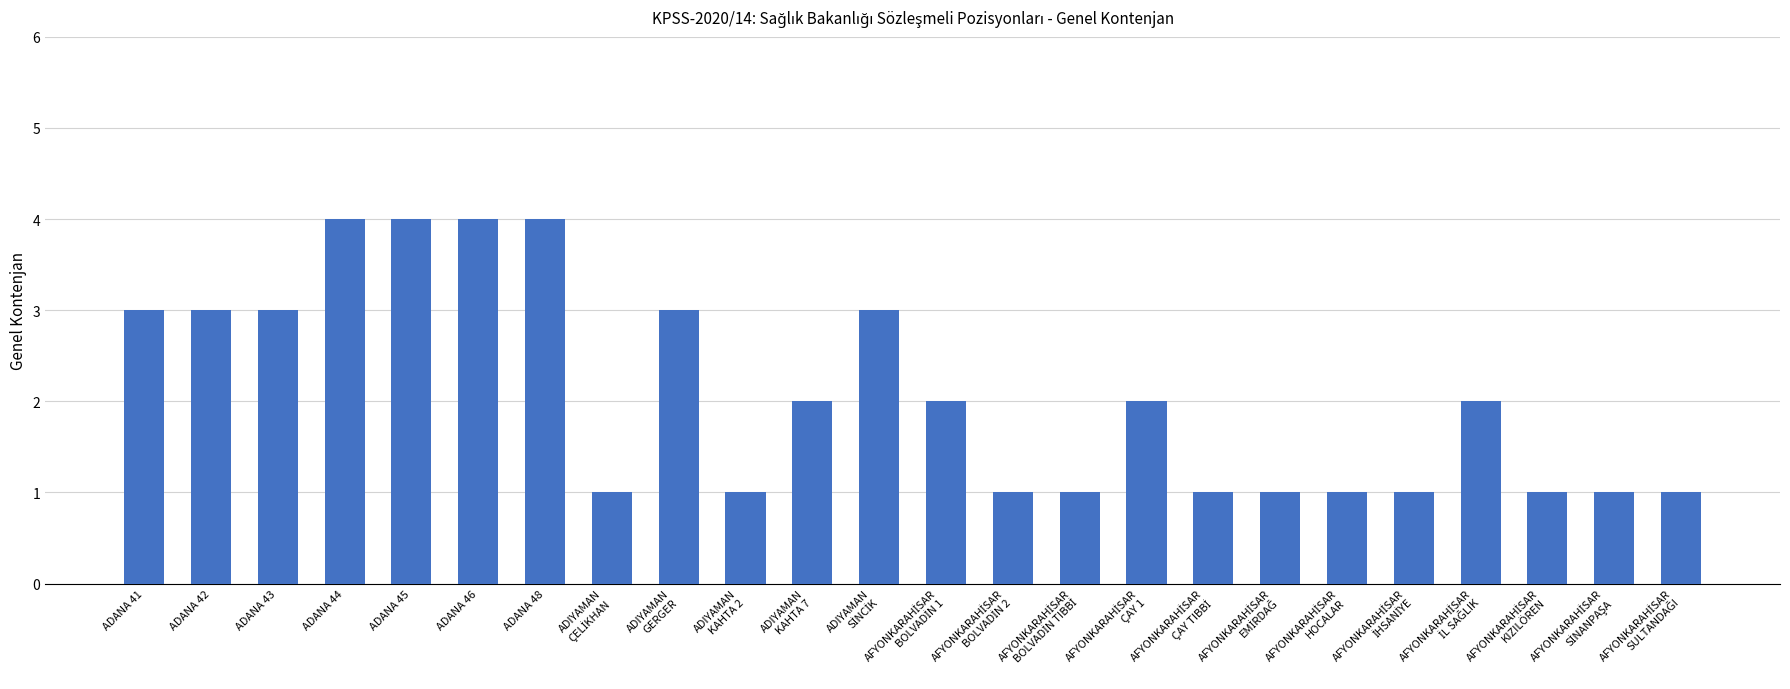

What position from the right is ADANA 41?

24